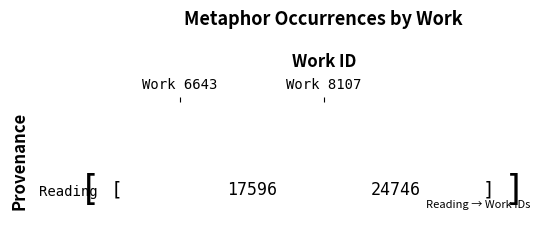

Reading left to right, list all the values displayed in this chart.

Reading=17596	1=24746